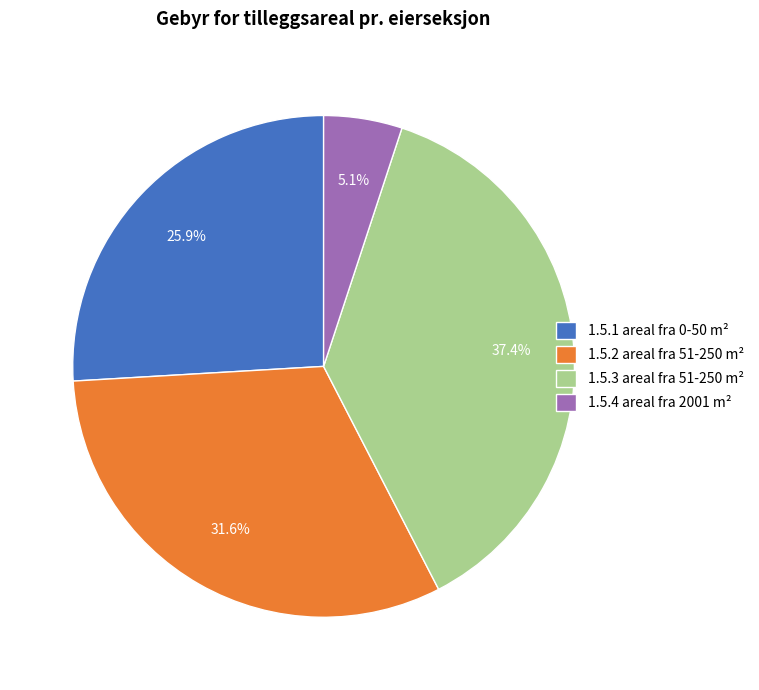

Combined, what portion of the pie is 1.5.1 areal fra 0-50 m² and 1.5.3 areal fra 51-250 m²?

63.3%